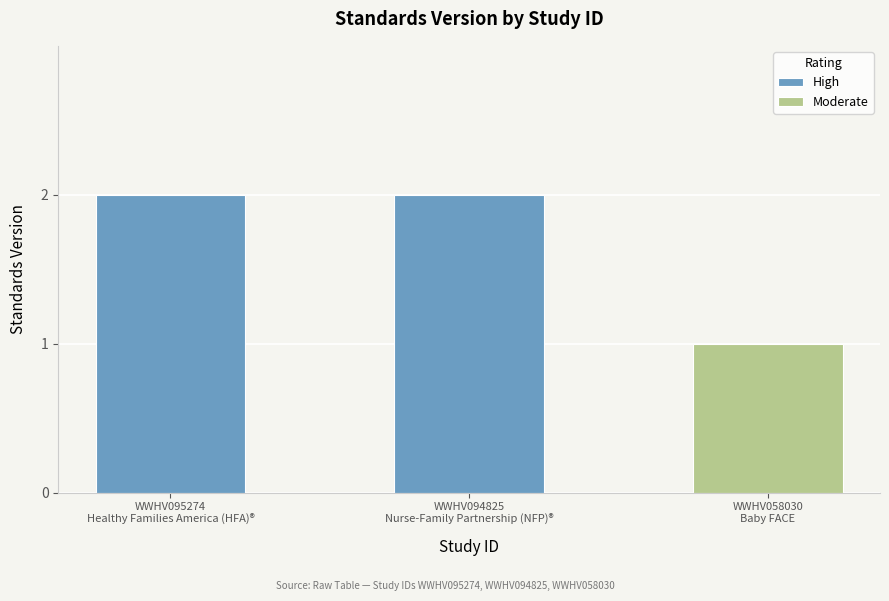

Reading left to right, extract all data points from this chart.

WWHV095274=2	WWHV094825=2	WWHV058030=1